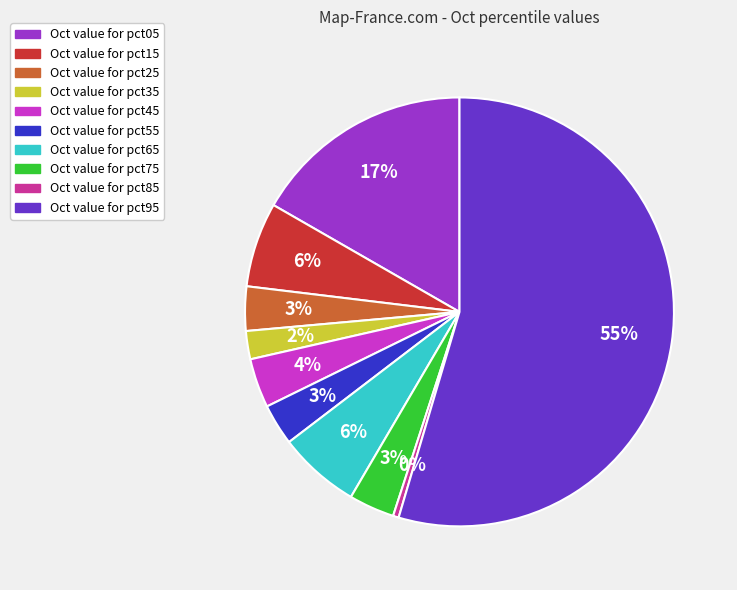

Between Oct value for pct45 and Oct value for pct05, which is larger?

Oct value for pct05